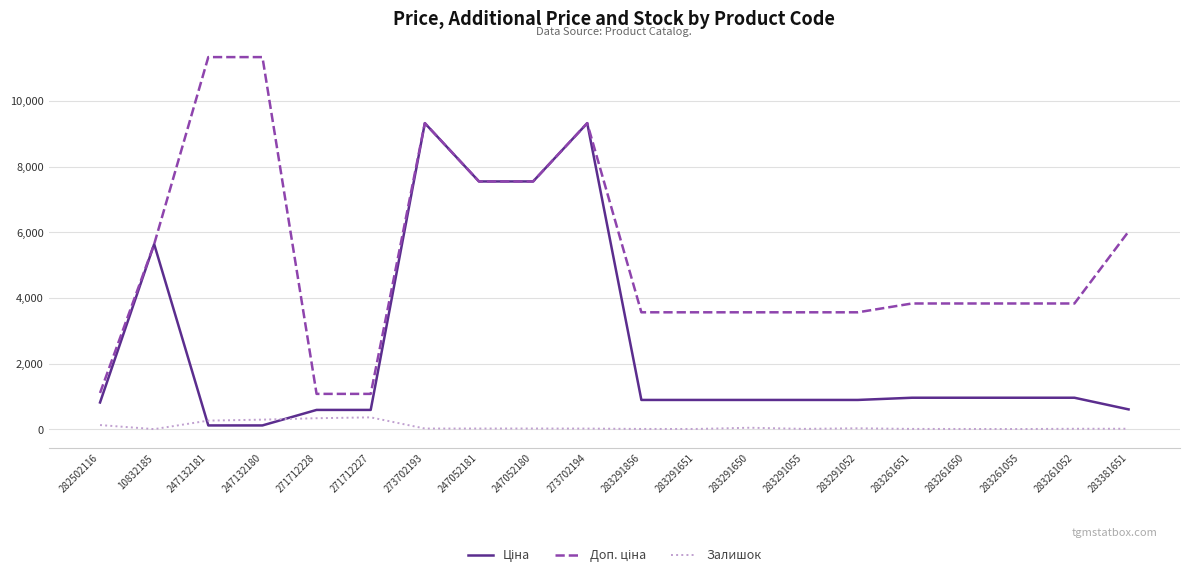

What is the highest value of the Залишок series?

359.0